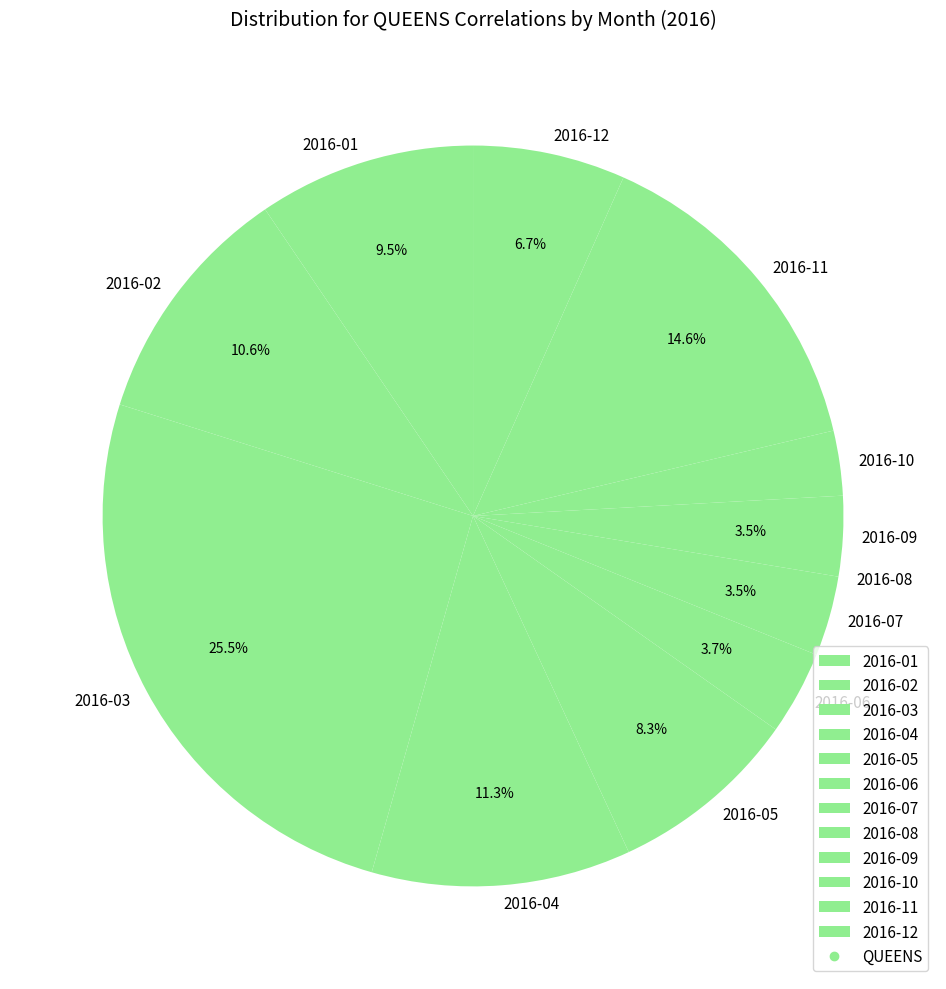

Between 2016-11 and 2016-03, which is larger?

2016-03